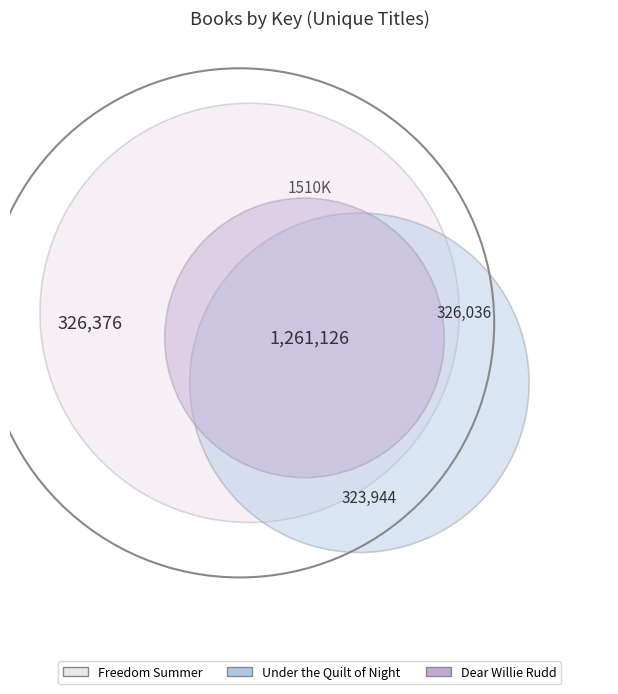

Which slice is the largest?

Freedom Summer